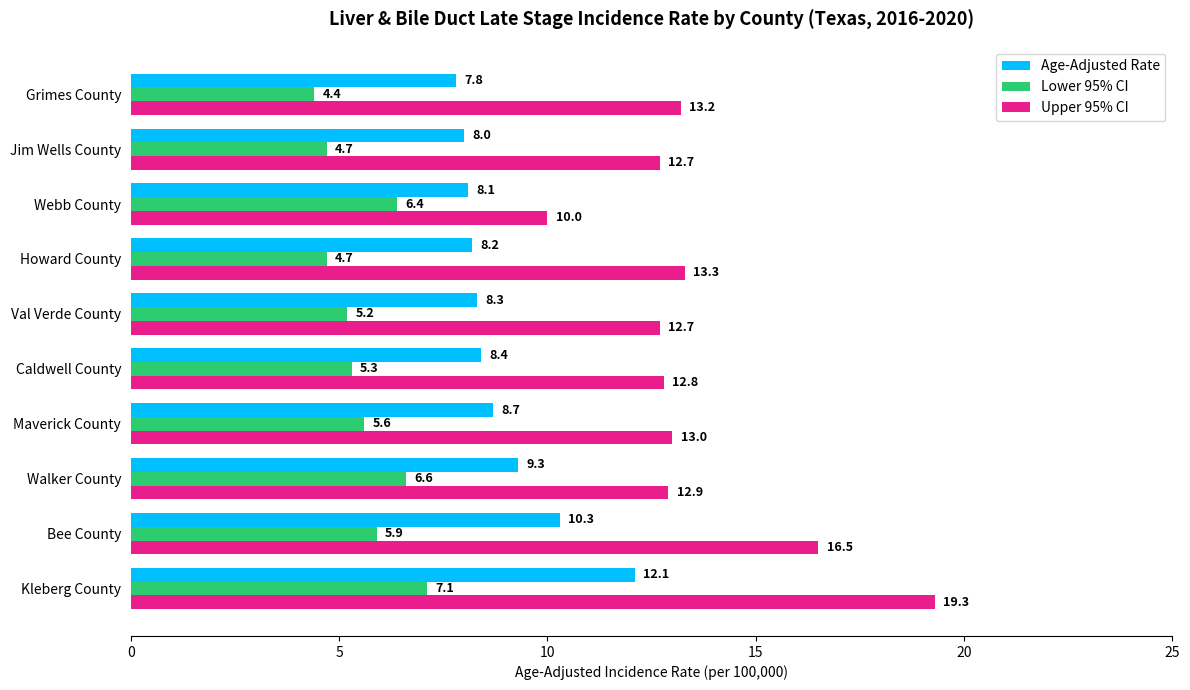

Is it true that Upper 95% CI equals 13.3 at Howard County?

True